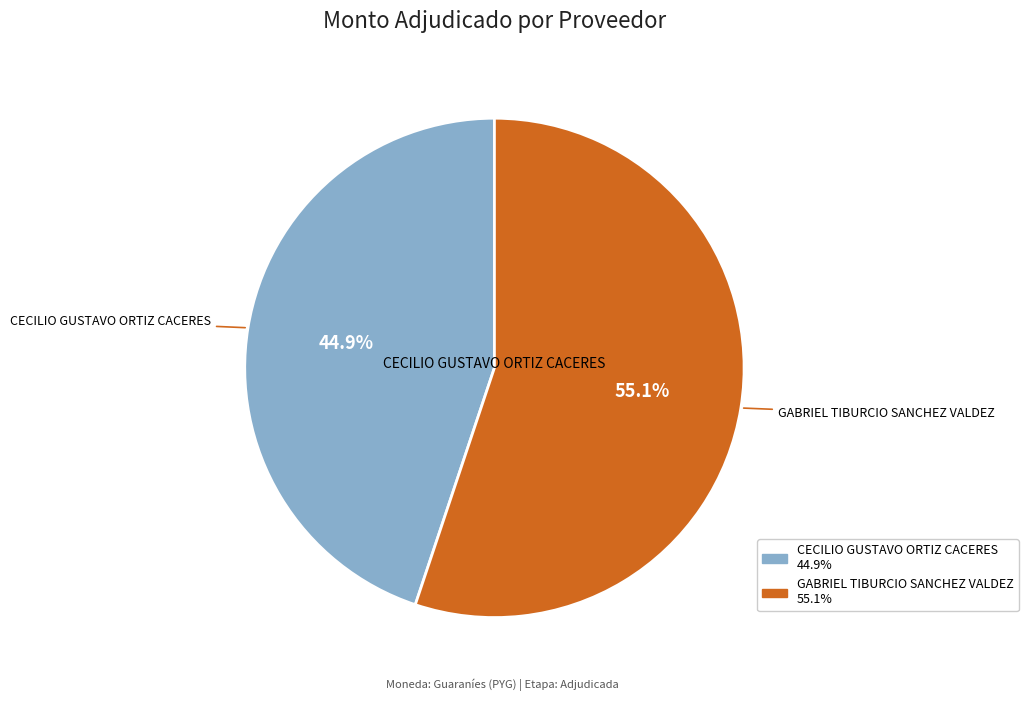

Rank the categories by value from highest to lowest.

GABRIEL TIBURCIO SANCHEZ VALDEZ, CECILIO GUSTAVO ORTIZ CACERES